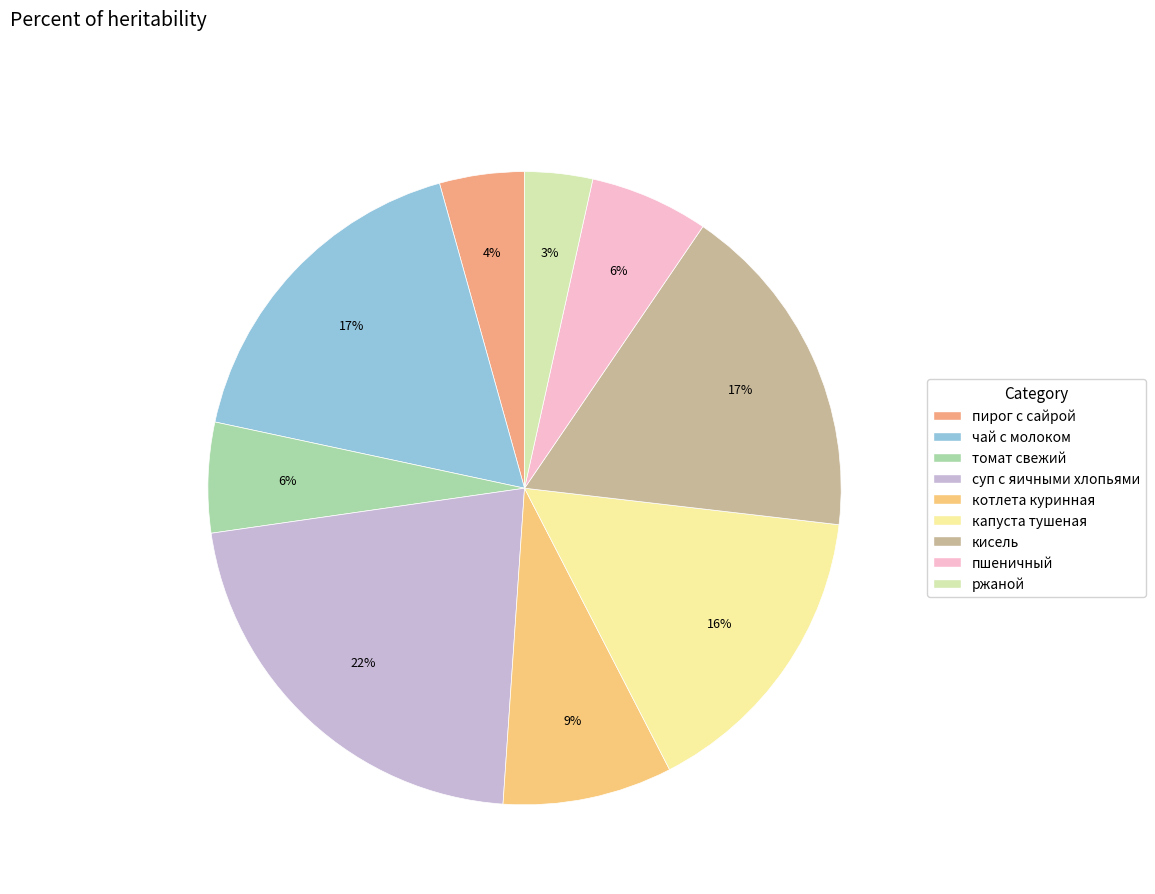

How many segments does this pie chart have?

9